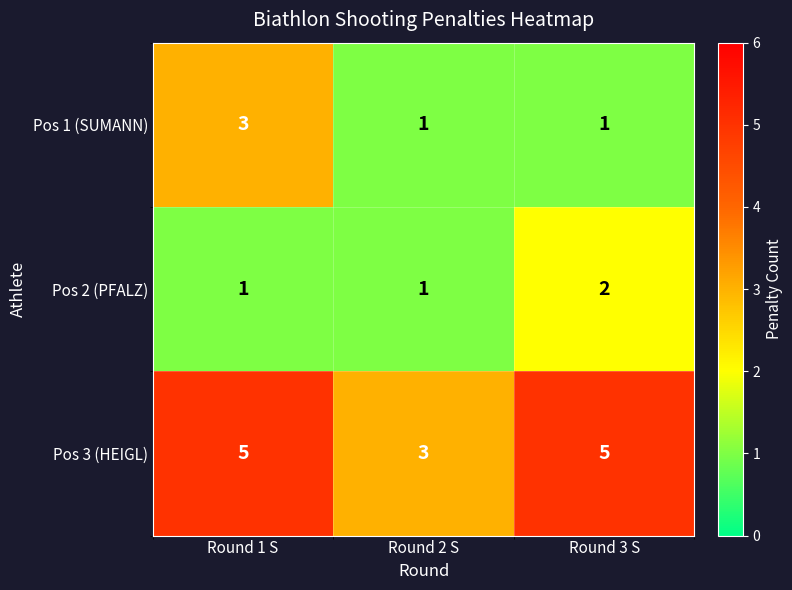

What is the sum of all Pos 3 (HEIGL) values?

13